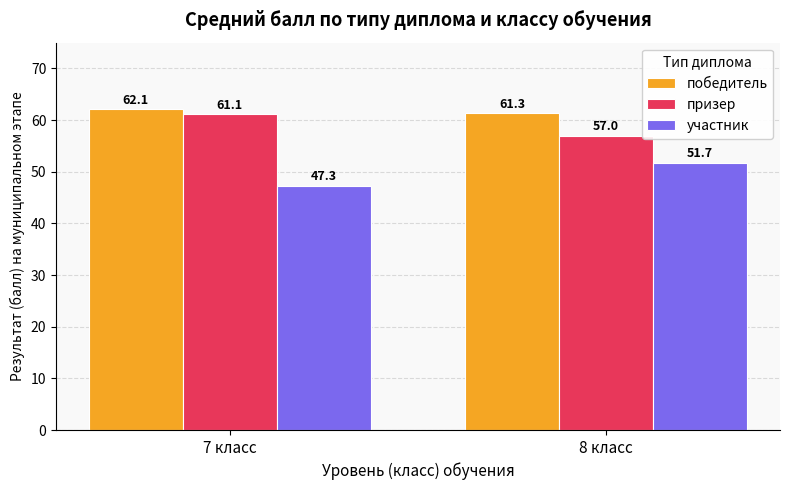

What is the minimum value shown in the chart?

47.3